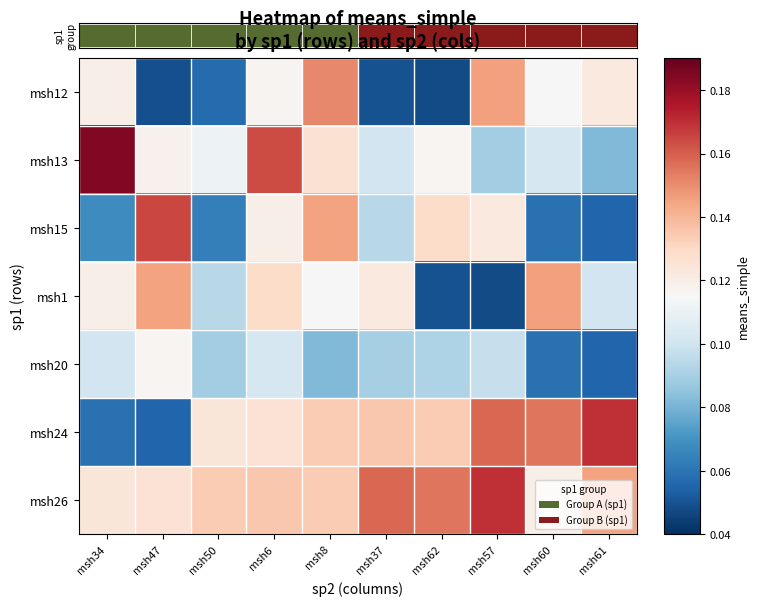

At which category does the chart reach its peak across all series?

msh34